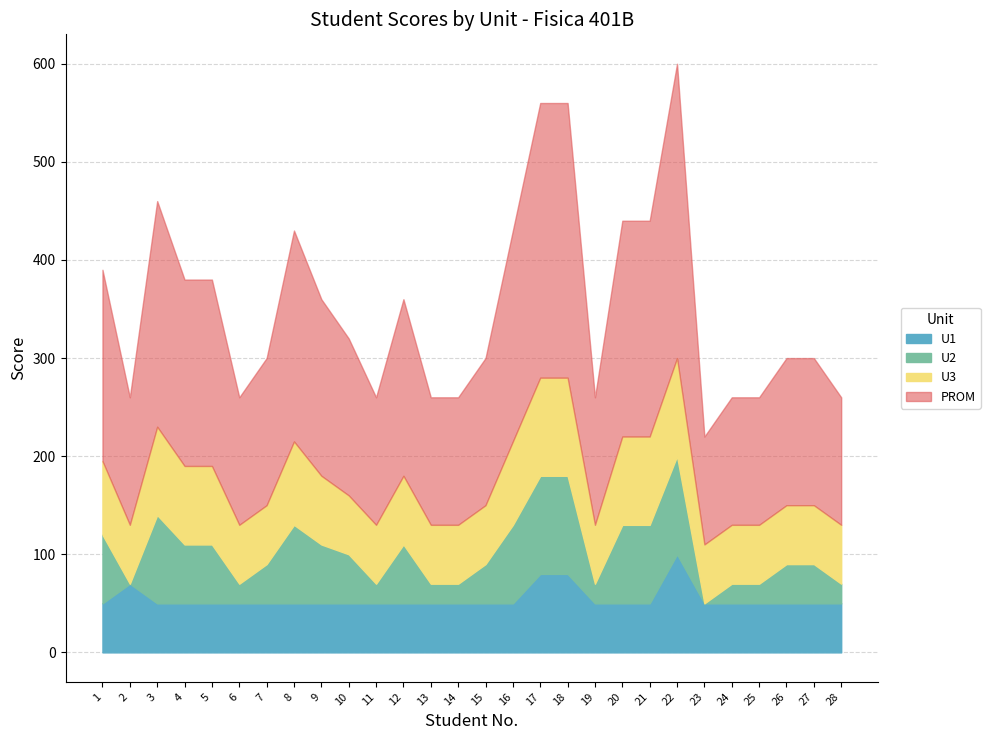

The value of U1 at 27 is 83. True or false?

False